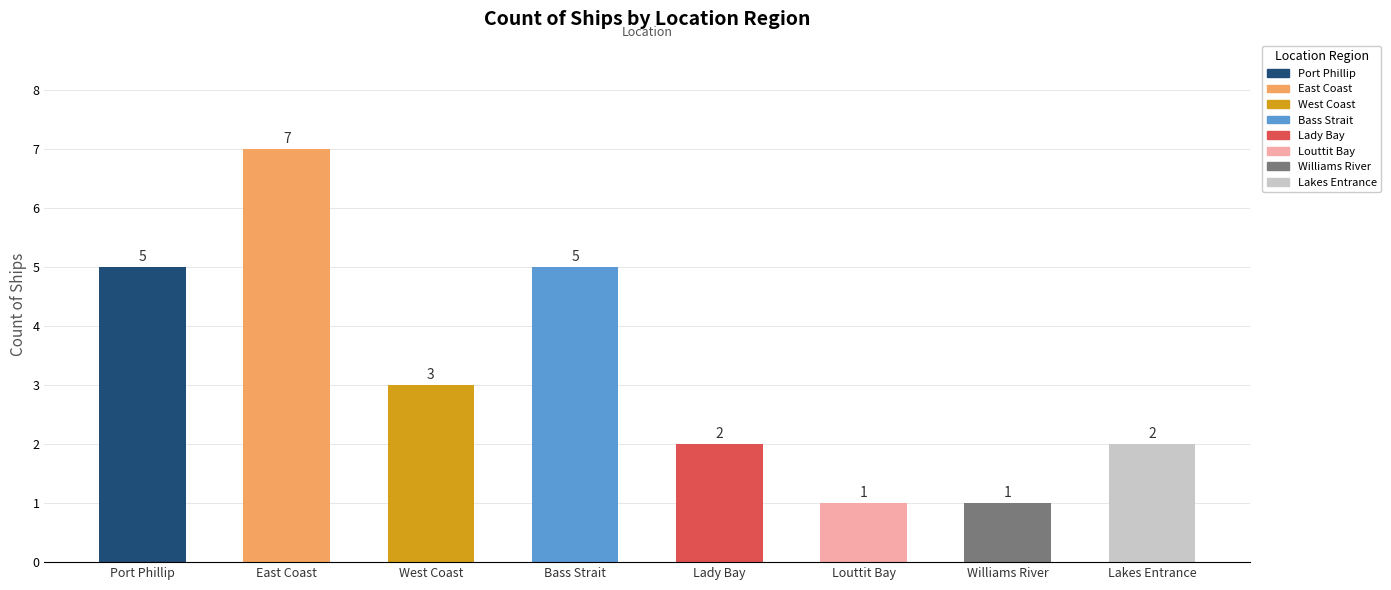

What is the change in value from East Coast to Lady Bay?

-5